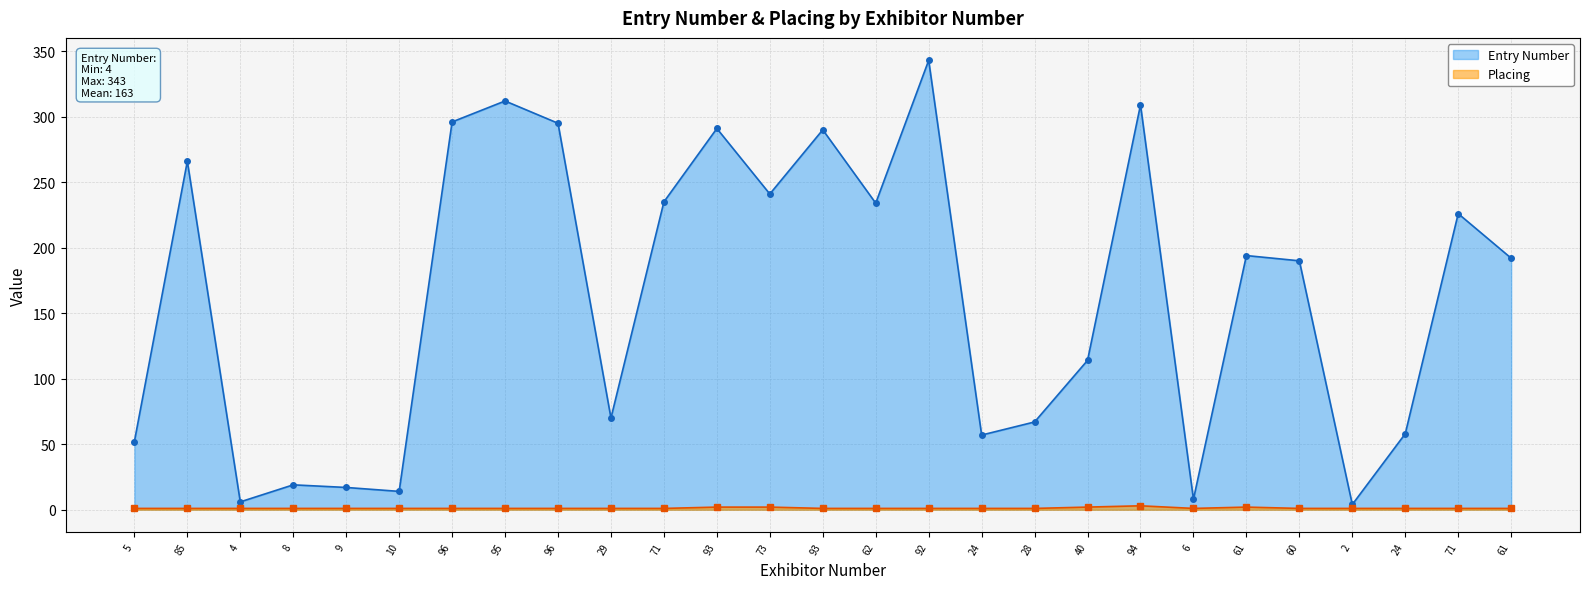

How many data points in Entry Number are above 192?

13